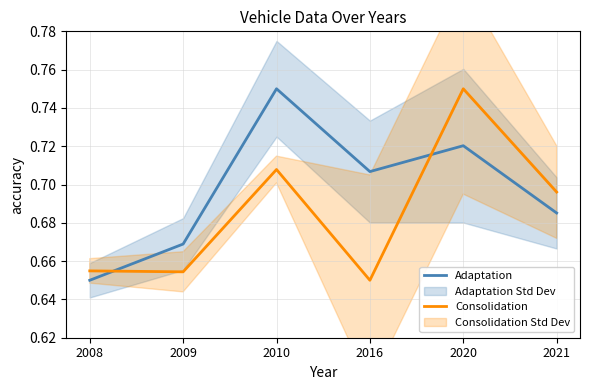

How many times do Consolidation and Adaptation cross each other?

2